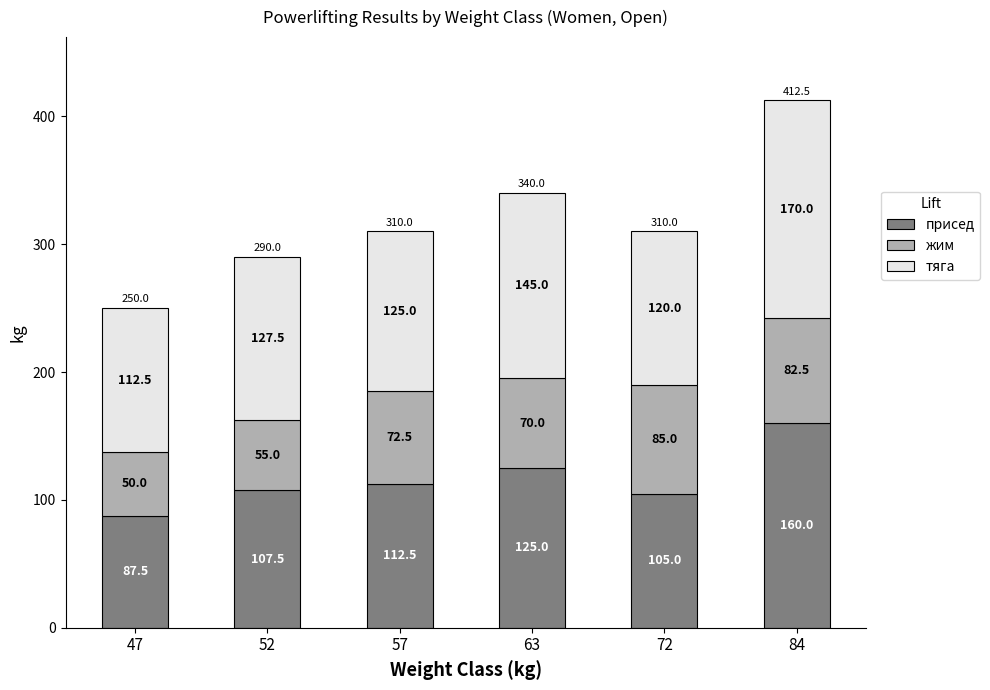

Reading left to right, list the values for the присед series.

47=87.5	52=107.5	57=112.5	63=125.0	72=105.0	84=160.0